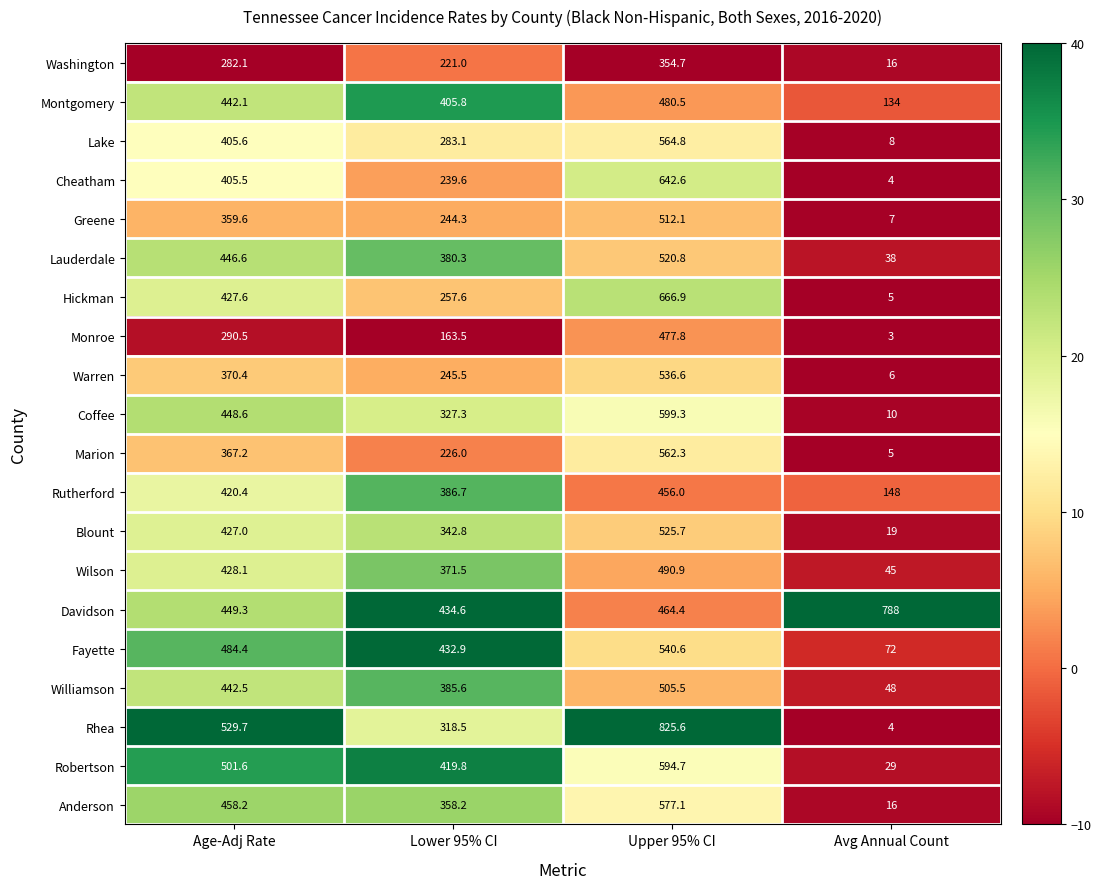

How many data points does each series have?

4